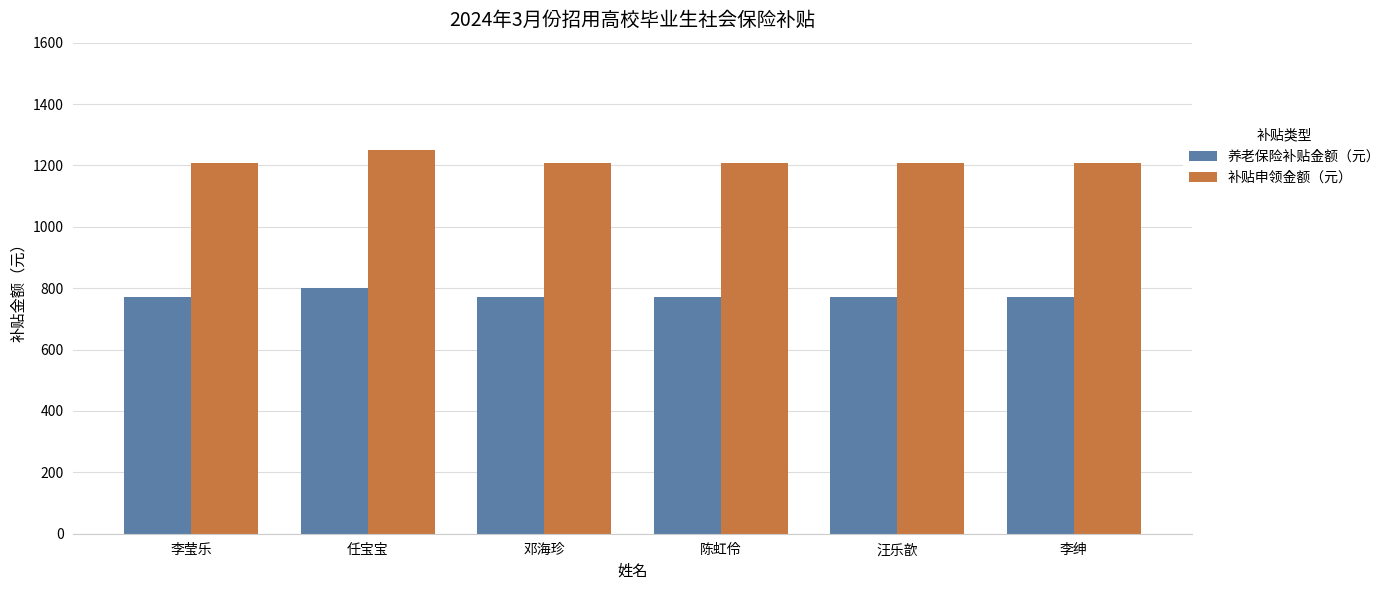

What is the difference between the highest and lowest values at 邓海珍?

434.7